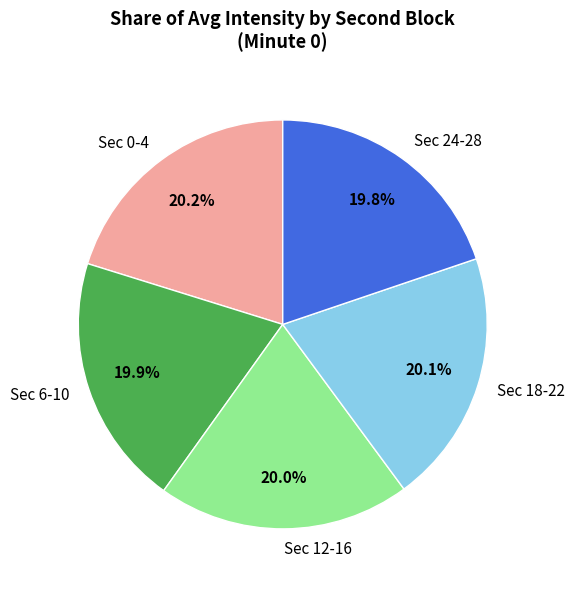

What is the ratio of the value at Sec 18-22 to the value at Sec 24-28?

1.0